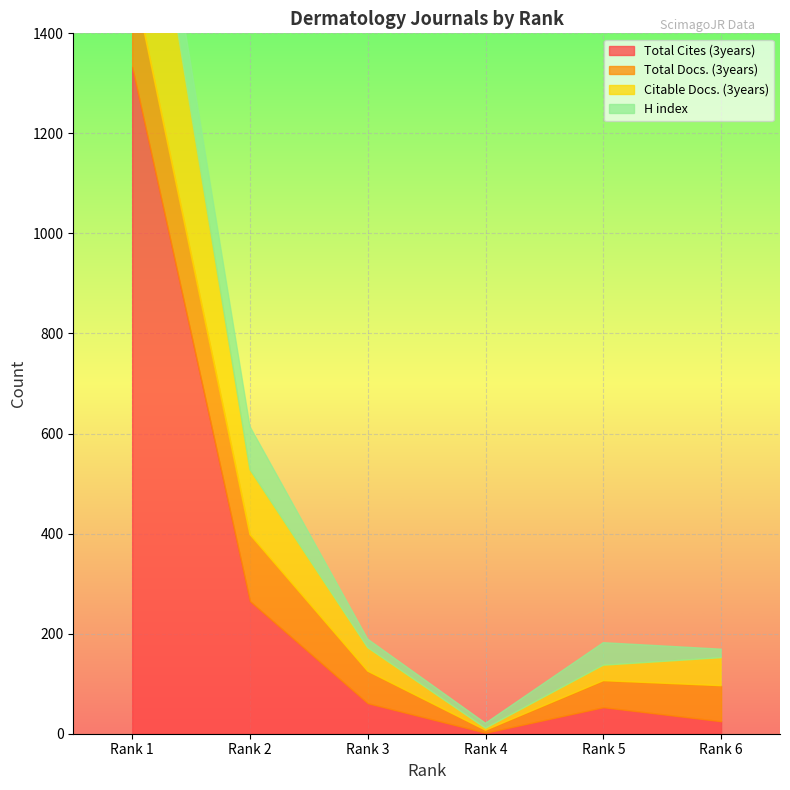

Which category has the highest value across all series?

Rank 1